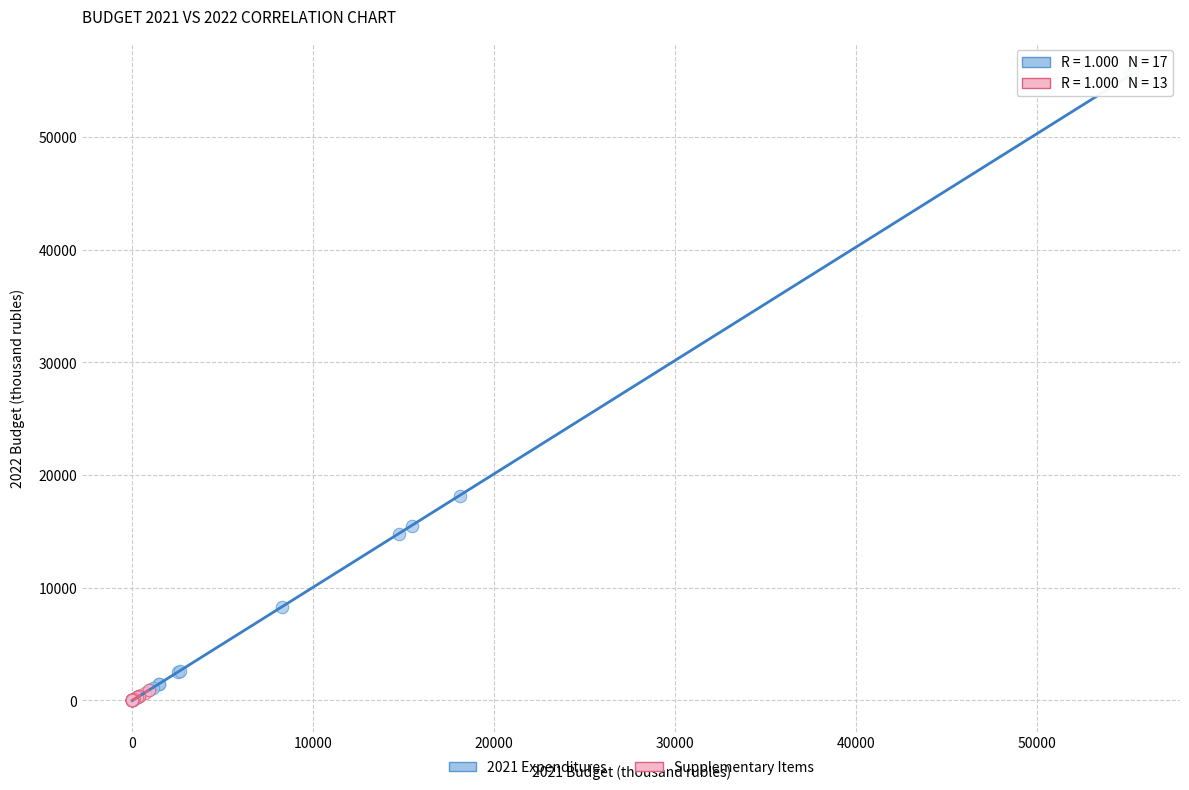

What are all the series names shown in the legend?

2021 Expenditures, Supplementary Items